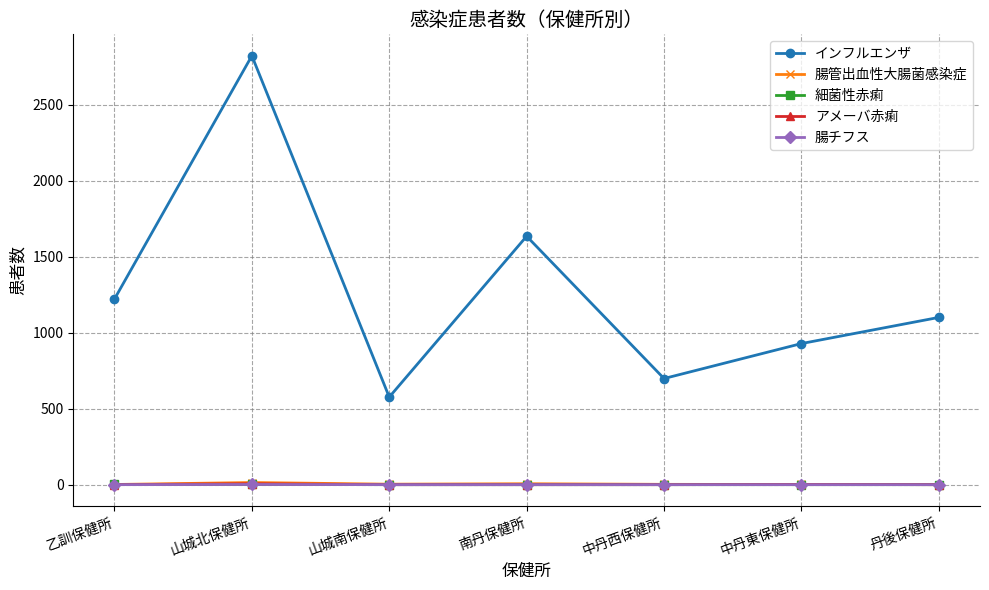

List the labels in order of インフルエンザ value, largest first.

山城北保健所, 南丹保健所, 乙訓保健所, 丹後保健所, 中丹東保健所, 中丹西保健所, 山城南保健所